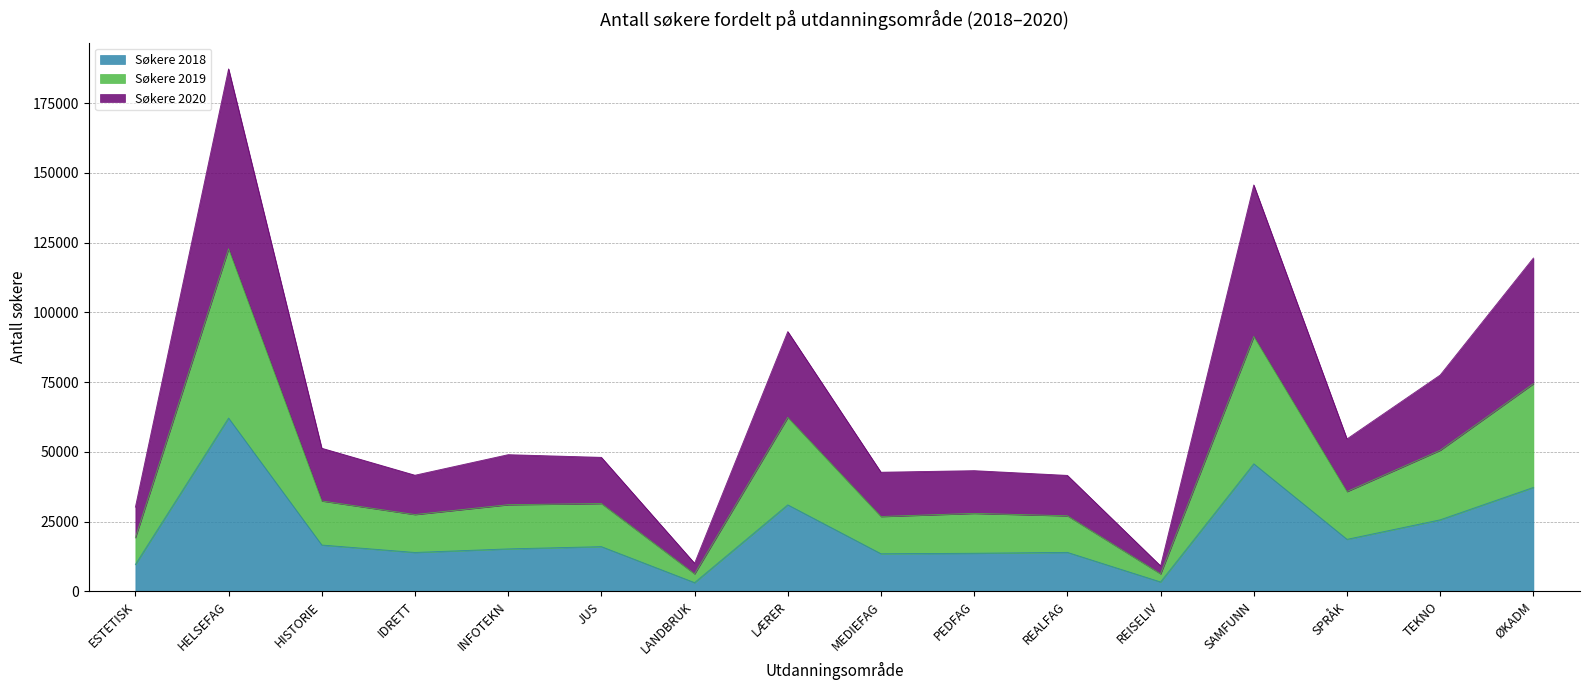

True or false: Søkere 2018 and Søkere 2020 cross at least once.

False